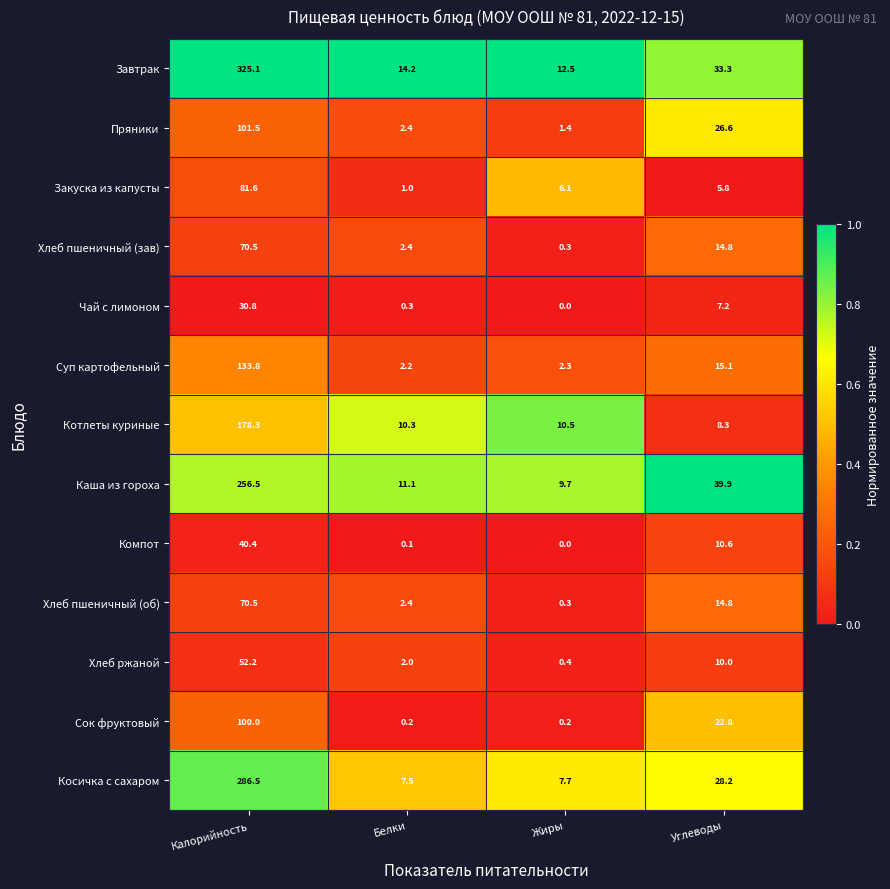

Rank the categories by Пряники value from highest to lowest.

Калорийность, Углеводы, Белки, Жиры